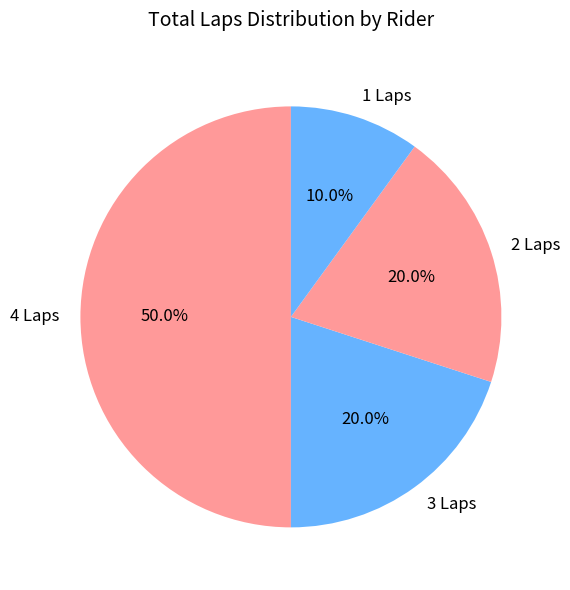

What is the ratio of the value at 1 Laps to the value at 3 Laps?

0.5